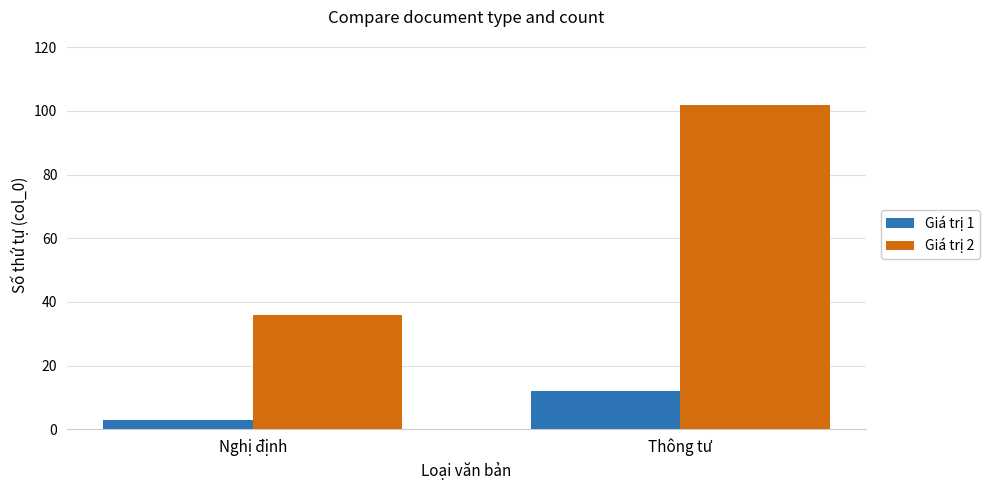

What is the total value across all series at Nghị định?

39